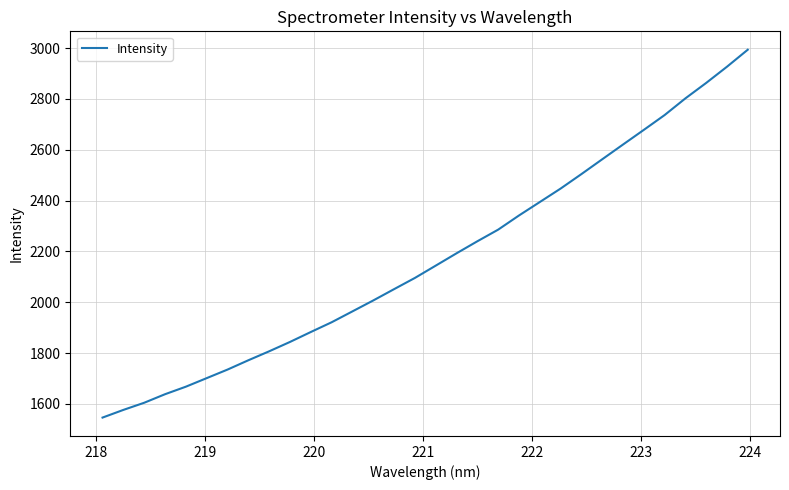

What is the maximum value shown in the chart?

2993.9